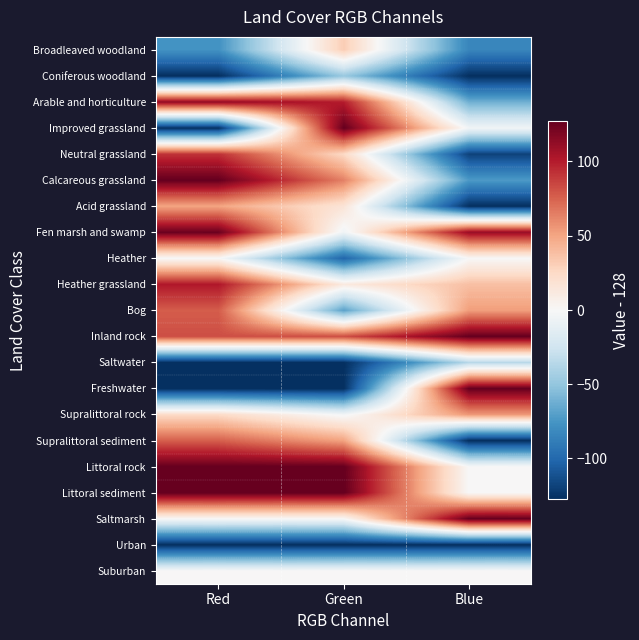

What is the greatest value displayed?

127